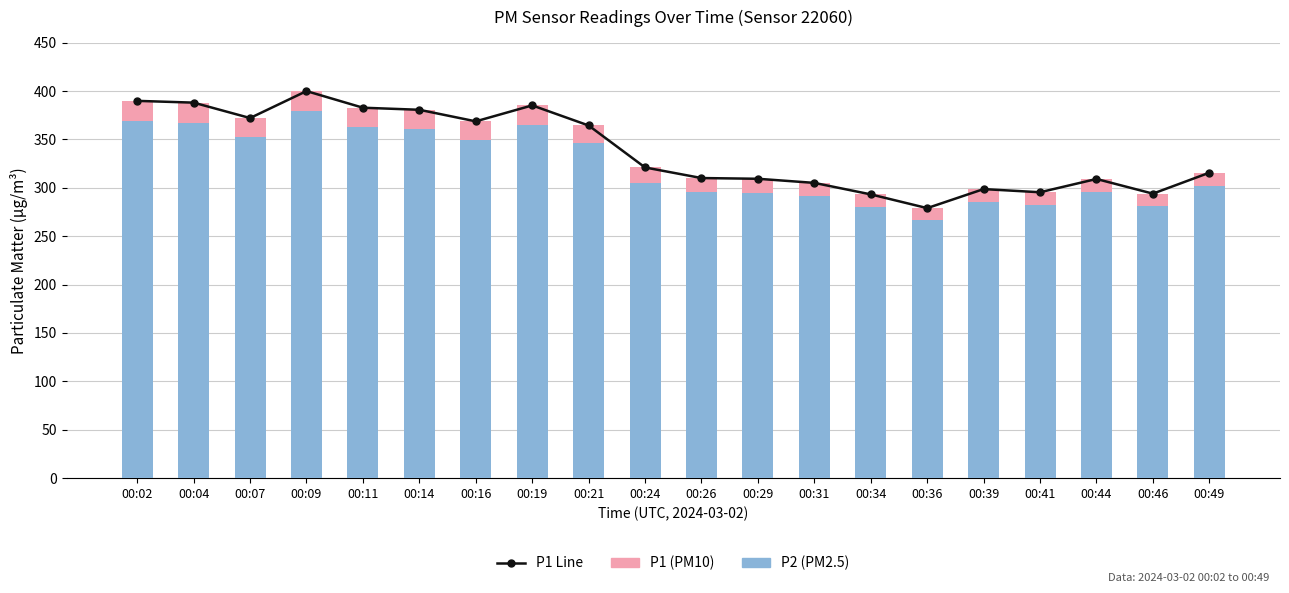

Is it true that P1 Line equals 183.8 at 00:21?

False